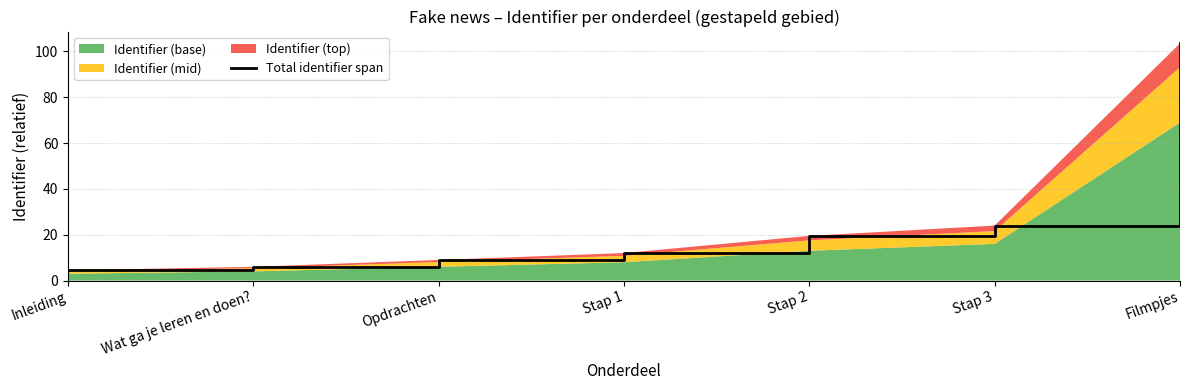

What is the change in value from Stap 1 to Stap 3?

+12.0